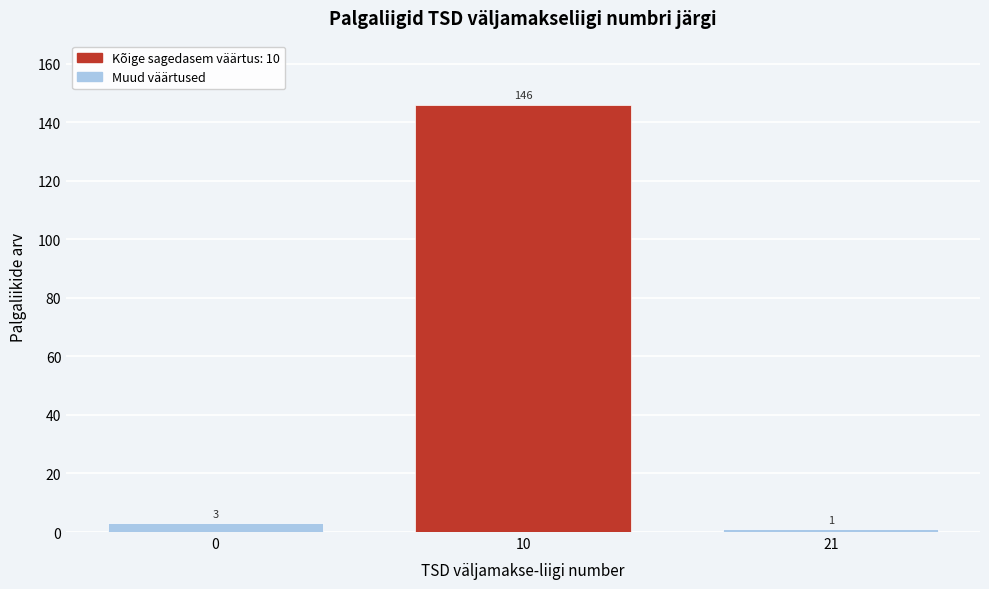

Reading left to right, transcribe all the data shown in this chart.

0=3	10=146	21=1